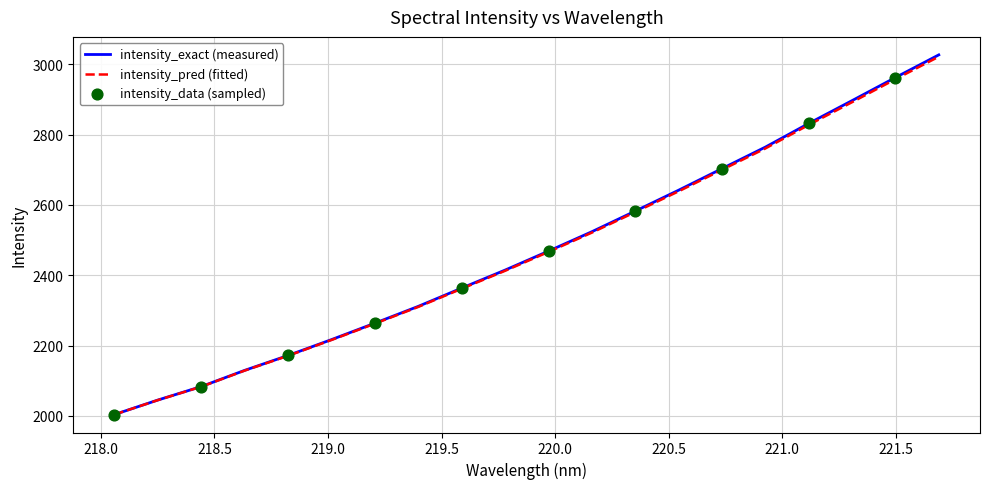

Which series has the widest spread of values?

intensity_exact (measured)